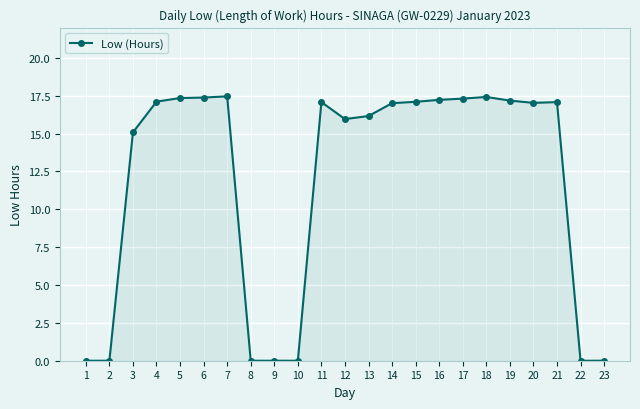

What is the difference between the second highest and minimum values?

17.4